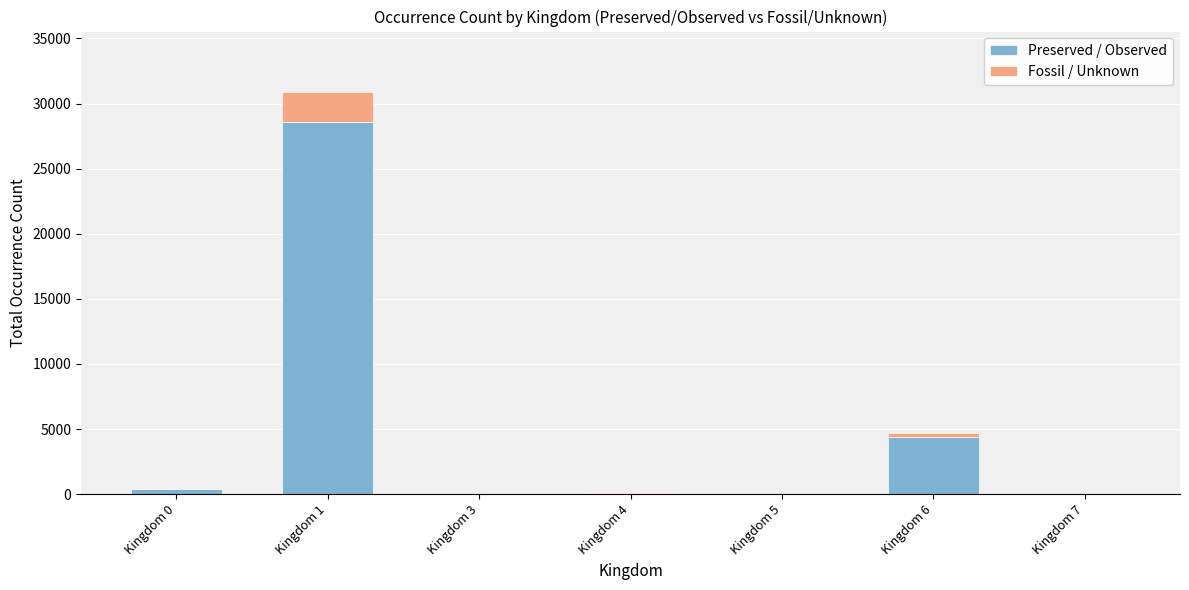

How many data points does each series have?

7